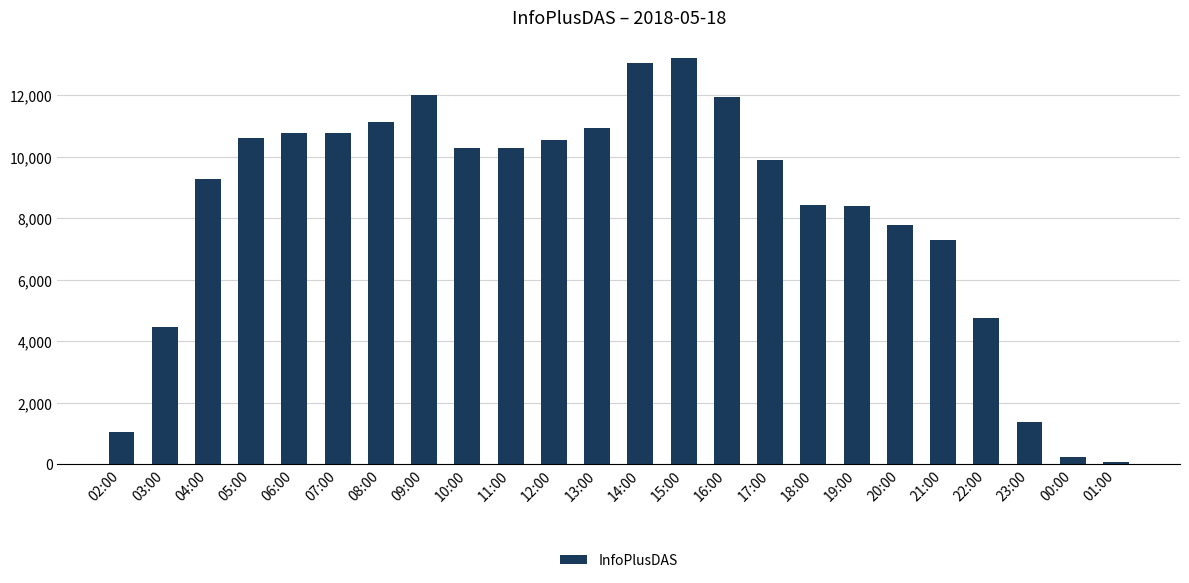

What position from the right is 10:00?

16